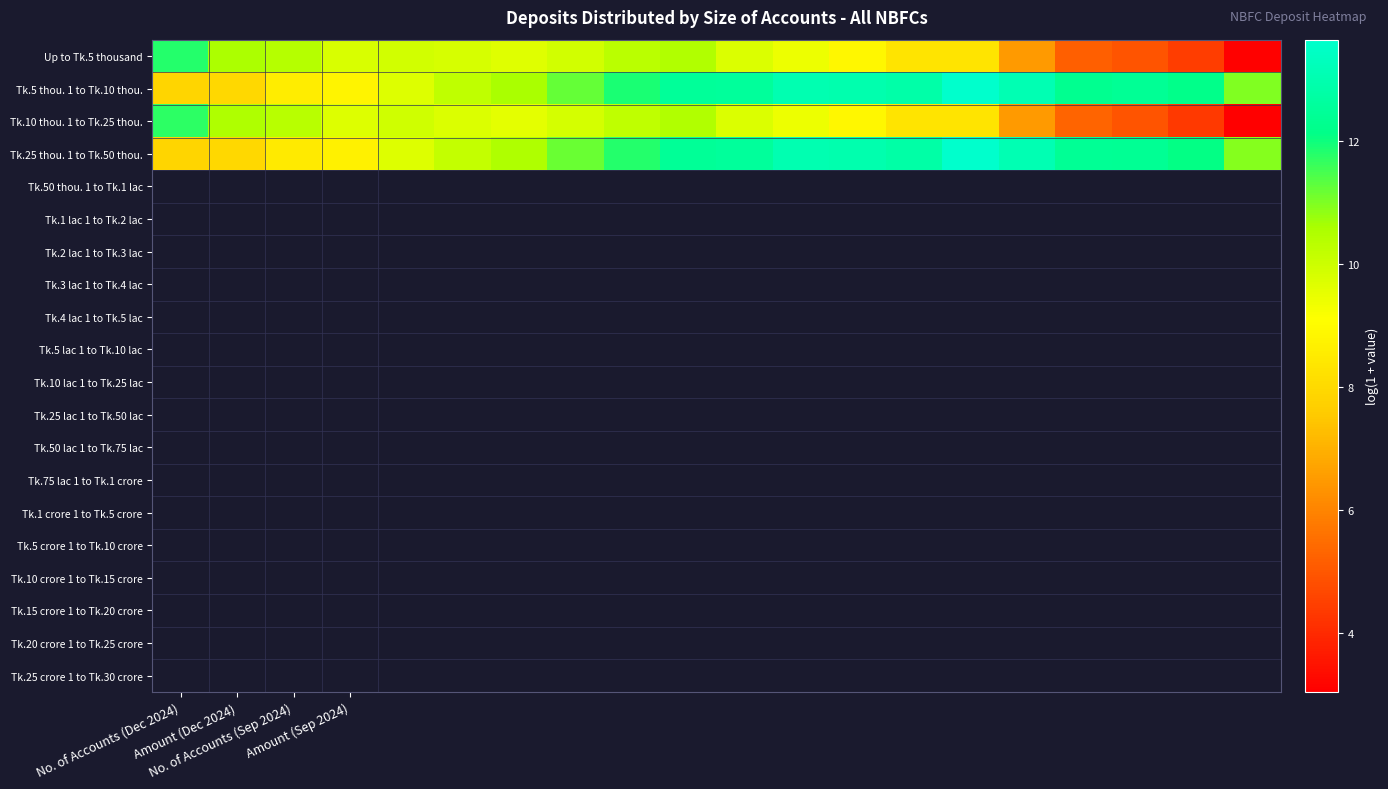

Rank the series by their maximum value, from lowest to highest.

Tk.10 thou. 1 to Tk.25 thou., Up to Tk.5 thousand, Tk.25 thou. 1 to Tk.50 thou., Tk.5 thou. 1 to Tk.10 thou.